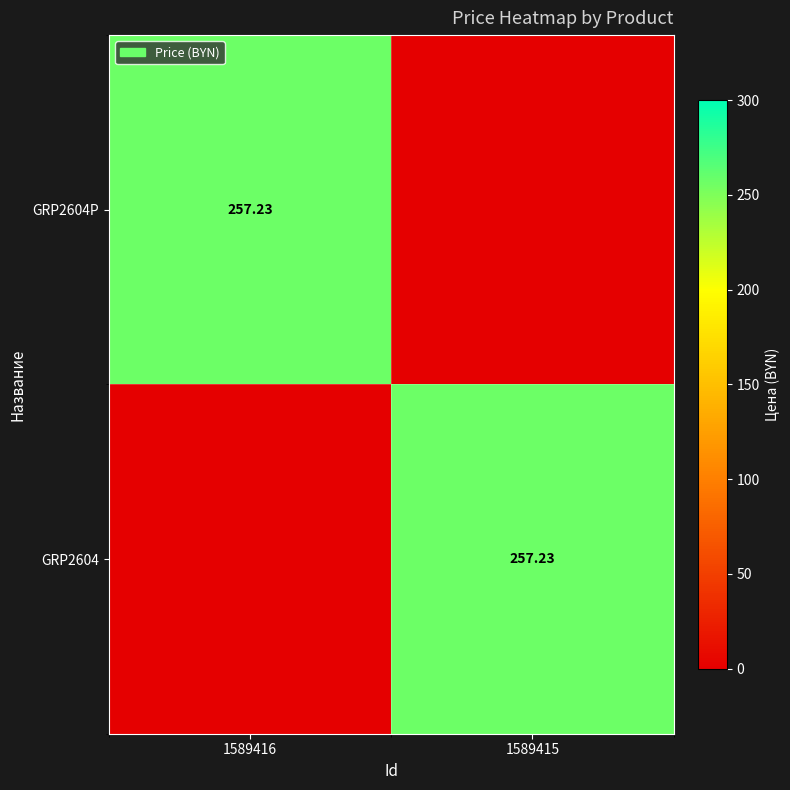

List the labels in order of GRP2604 value, smallest first.

1589416, 1589415